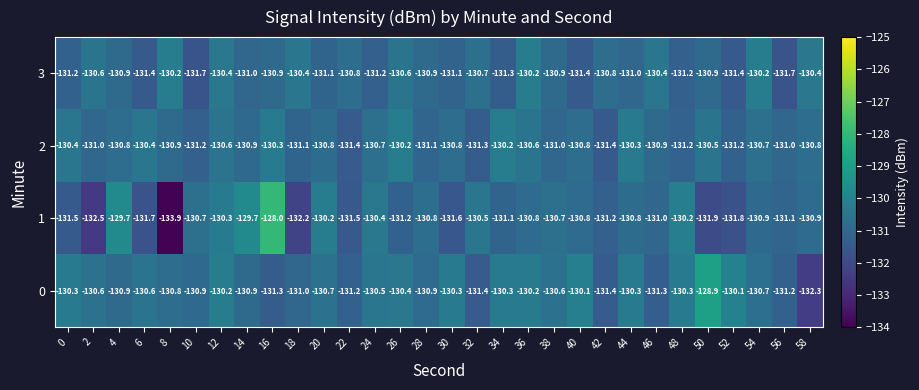

The 2 series shows -131.0 at 2. True or false?

True